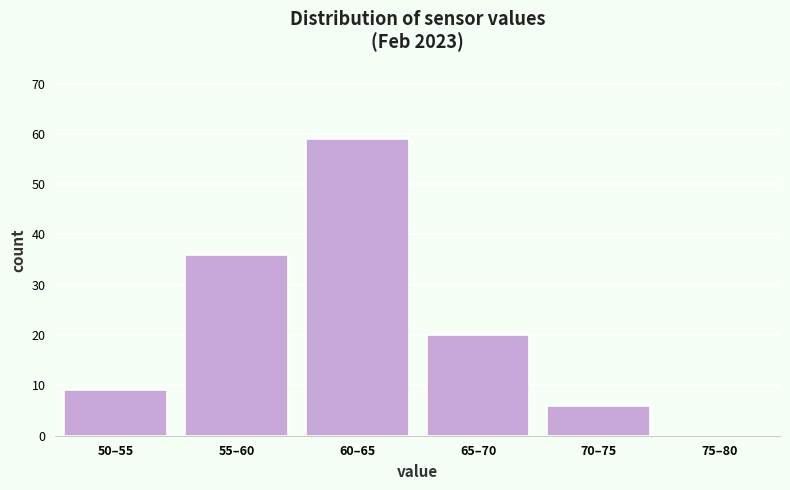

Reading right to left, extract all data points from this chart.

75–80=0	70–75=6	65–70=20	60–65=59	55–60=36	50–55=9